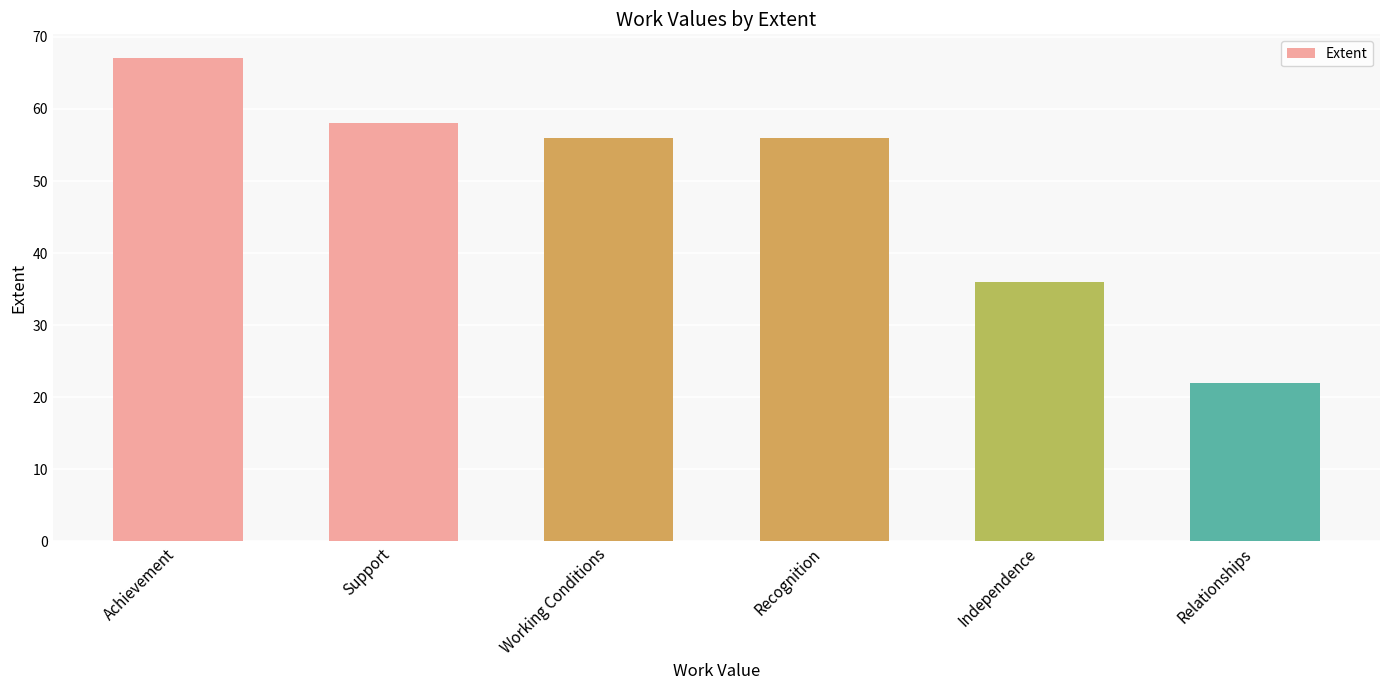

What is the difference between the values at Independence and Working Conditions?

20